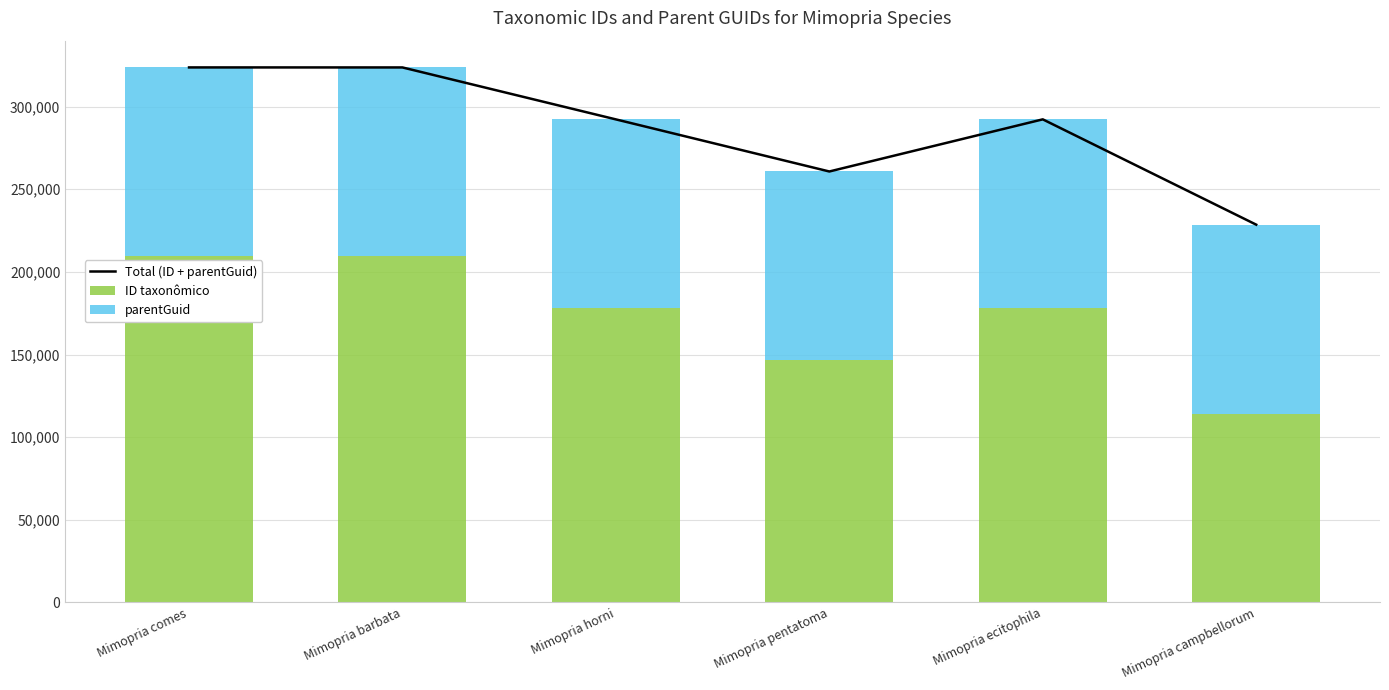

Reading left to right, list all the values displayed in this chart.

Total (ID + parentGuid): Mimopria comes=323730	Mimopria barbata=323716	Mimopria horni=292287	Mimopria pentatoma=260770	Mimopria ecitophila=292314	Mimopria campbellorum=228597
ID taxonômico: Mimopria comes=209446	Mimopria barbata=209432	Mimopria horni=178003	Mimopria pentatoma=146486	Mimopria ecitophila=178030	Mimopria campbellorum=114313
parentGuid: Mimopria comes=114284	Mimopria barbata=114284	Mimopria horni=114284	Mimopria pentatoma=114284	Mimopria ecitophila=114284	Mimopria campbellorum=114284